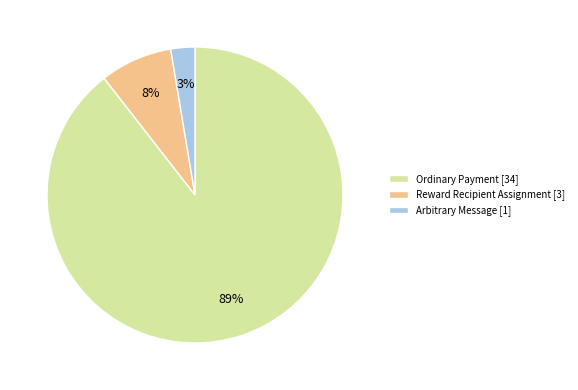

Is there a majority slice in this chart?

Yes